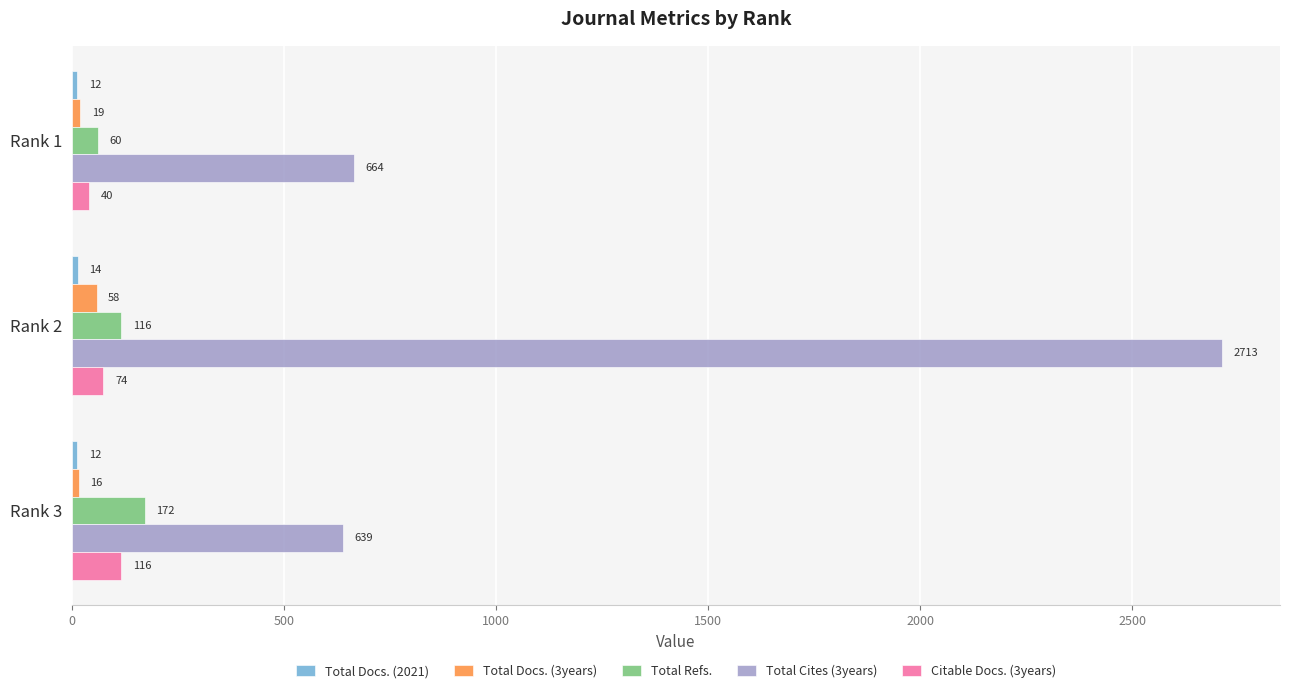

Is it true that Total Cites (3years) equals 664 at Rank 1?

True